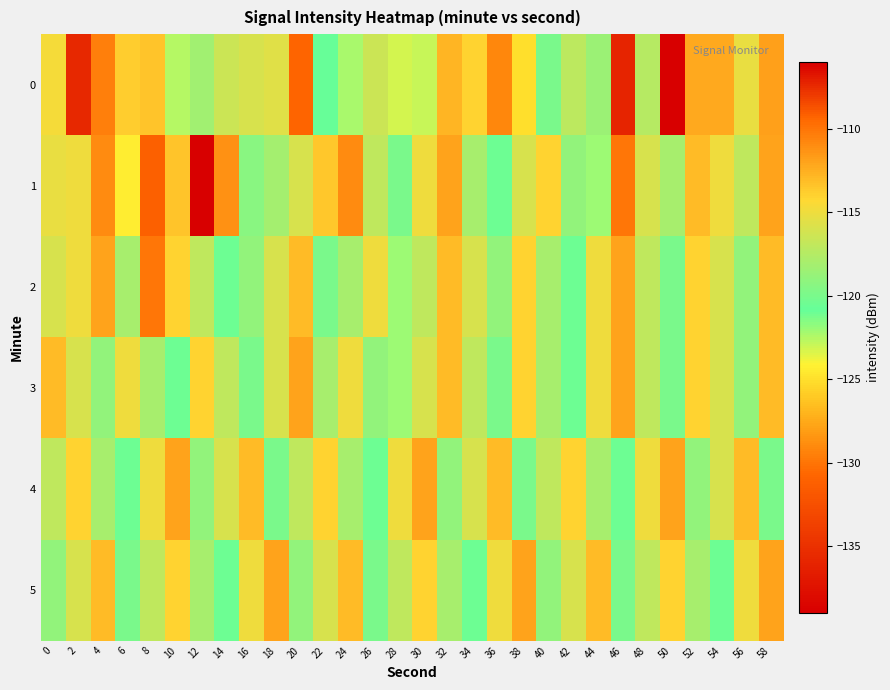

Reading left to right, list all the values displayed in this chart.

0: 0=-114.8	2=-107.3	4=-110.4	6=-113.8	8=-113.5	10=-122.5	12=-118.4	14=-116.5	16=-116.0	18=-115.6	20=-109.3	22=-121.0	24=-122.3	26=-116.5	28=-123.2	30=-123.0	32=-112.7	34=-114.1	36=-129.1	38=-125.0	40=-120.0	42=-117.1	44=-118.6	46=-107.2	48=-117.4	50=-139.1	52=-112.3	54=-112.3	56=-115.2	58=-111.8
1: 0=-115.2	2=-115.0	4=-110.9	6=-124.3	8=-109.2	10=-113.4	12=-106.0	14=-111.3	16=-119.3	18=-118.2	20=-116.0	22=-113.5	24=-111.0	26=-117.0	28=-120.0	30=-115.0	32=-112.0	34=-118.0	36=-121.0	38=-116.0	40=-114.0	42=-119.0	44=-122.0	46=-110.0	48=-116.0	50=-118.0	52=-113.0	54=-115.0	56=-117.0	58=-112.0
2: 0=-116.0	2=-115.0	4=-112.0	6=-118.0	8=-110.0	10=-114.0	12=-117.0	14=-121.0	16=-119.0	18=-116.0	20=-113.0	22=-120.0	24=-118.0	26=-115.0	28=-122.0	30=-117.0	32=-113.0	34=-116.0	36=-119.0	38=-114.0	40=-118.0	42=-121.0	44=-115.0	46=-112.0	48=-117.0	50=-120.0	52=-114.0	54=-116.0	56=-119.0	58=-113.0
3: 0=-113.0	2=-116.0	4=-119.0	6=-115.0	8=-118.0	10=-121.0	12=-114.0	14=-117.0	16=-120.0	18=-116.0	20=-112.0	22=-118.0	24=-115.0	26=-119.0	28=-122.0	30=-116.0	32=-113.0	34=-117.0	36=-120.0	38=-114.0	40=-118.0	42=-121.0	44=-115.0	46=-112.0	48=-117.0	50=-120.0	52=-114.0	54=-116.0	56=-119.0	58=-113.0
4: 0=-117.0	2=-114.0	4=-118.0	6=-121.0	8=-115.0	10=-112.0	12=-119.0	14=-116.0	16=-113.0	18=-120.0	20=-117.0	22=-114.0	24=-118.0	26=-121.0	28=-115.0	30=-112.0	32=-119.0	34=-116.0	36=-113.0	38=-120.0	40=-117.0	42=-114.0	44=-118.0	46=-121.0	48=-115.0	50=-112.0	52=-119.0	54=-116.0	56=-113.0	58=-120.0
5: 0=-119.0	2=-116.0	4=-113.0	6=-120.0	8=-117.0	10=-114.0	12=-118.0	14=-121.0	16=-115.0	18=-112.0	20=-119.0	22=-116.0	24=-113.0	26=-120.0	28=-117.0	30=-114.0	32=-118.0	34=-121.0	36=-115.0	38=-112.0	40=-119.0	42=-116.0	44=-113.0	46=-120.0	48=-117.0	50=-114.0	52=-118.0	54=-121.0	56=-115.0	58=-112.0